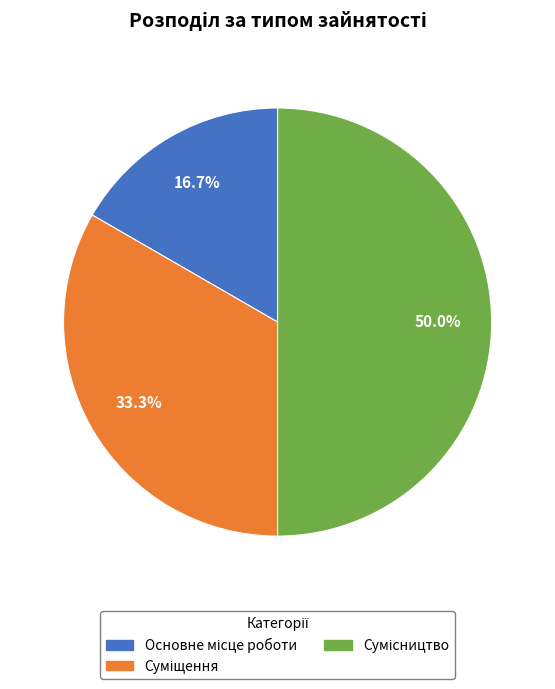

How many segments does this pie chart have?

3